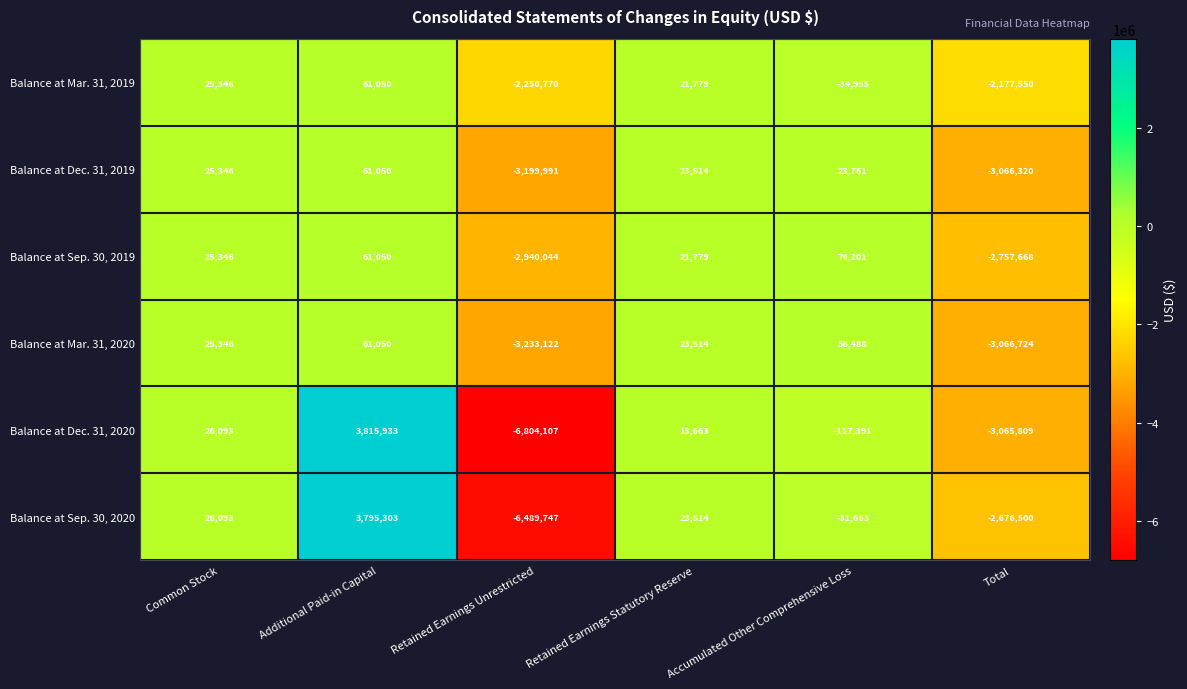

At which category is the sum across all series the highest?

Additional Paid-in Capital